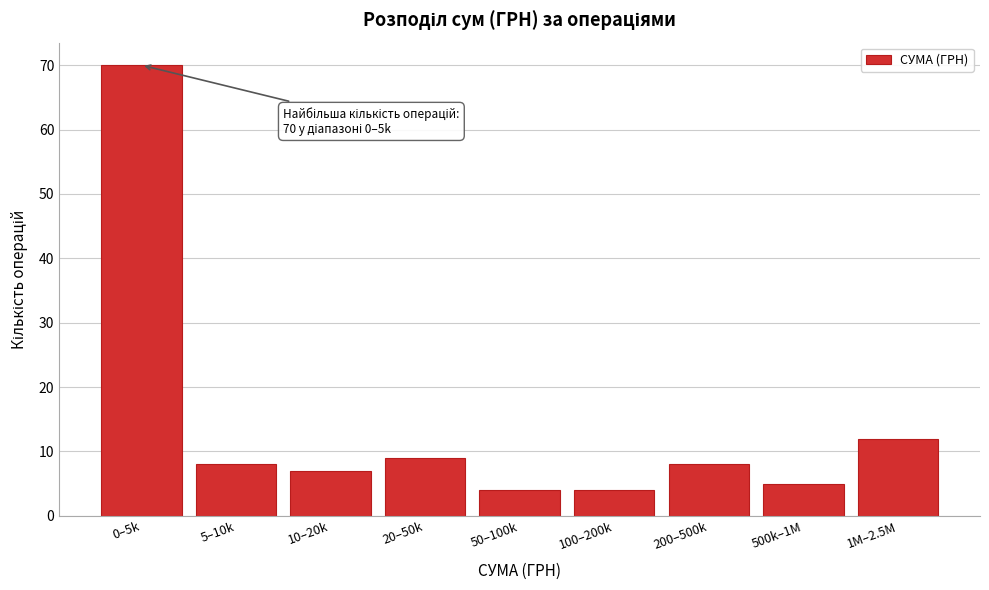

Reading left to right, what are all the values shown in this chart?

70	8	7	9	4	4	8	5	12